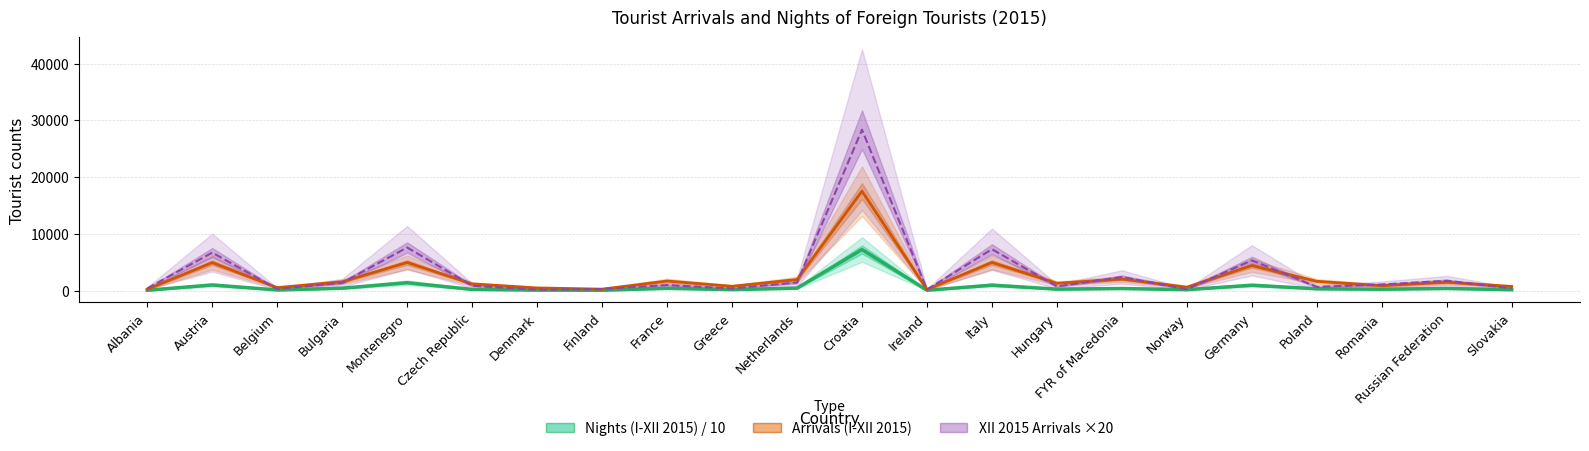

Which series has the largest total across all categories?

XII 2015 Arrivals ×20